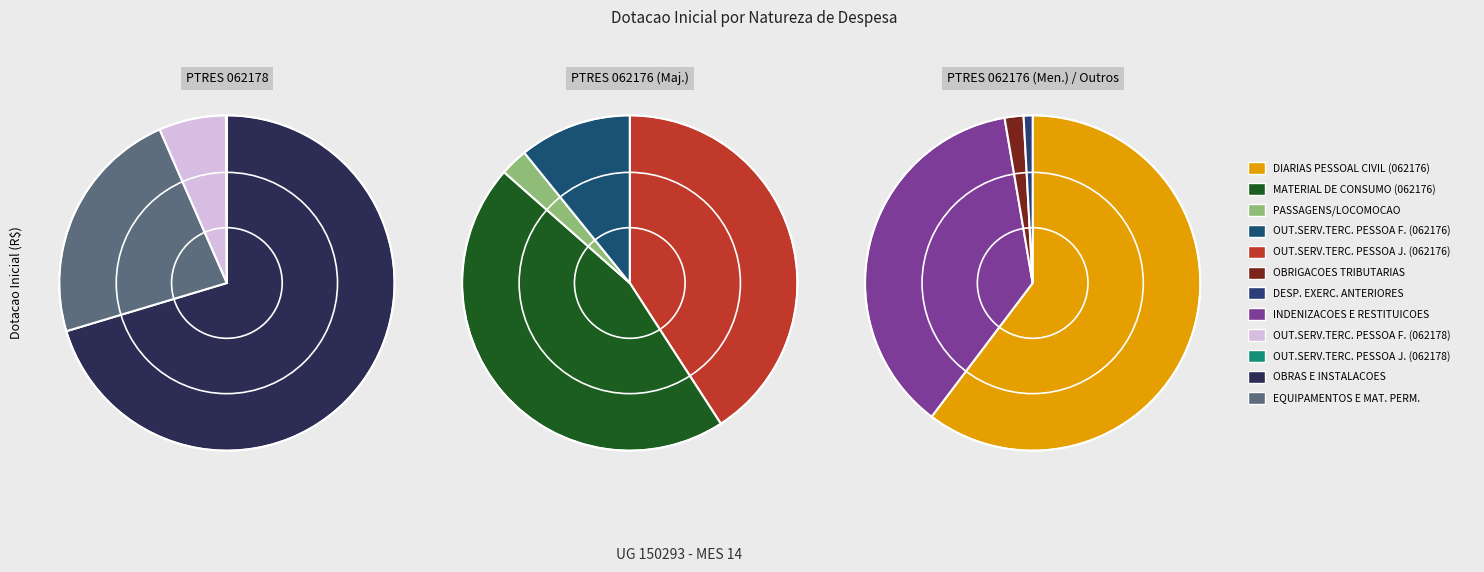

Count the number of slices in the pie.

12